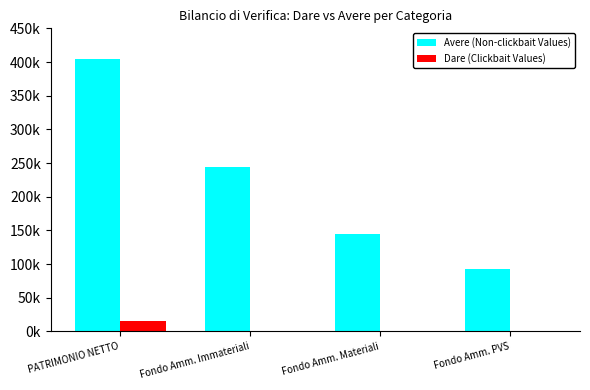

What are all the series names shown in the legend?

Avere (Non-clickbait Values), Dare (Clickbait Values)